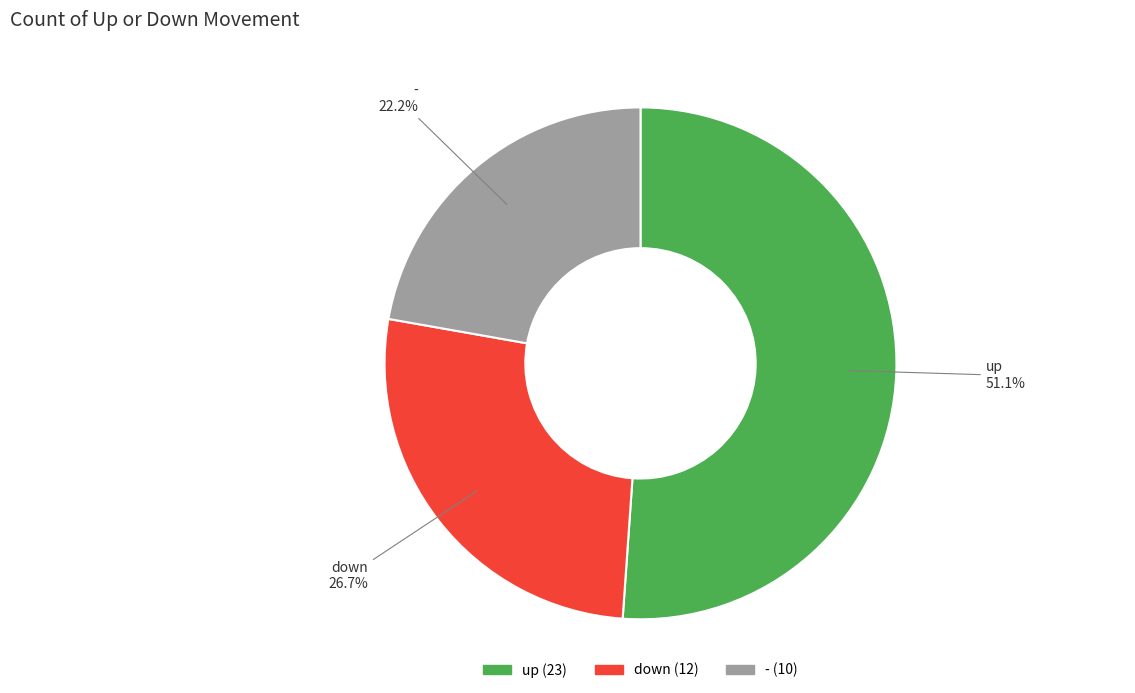

To the nearest percent, what is the difference between the largest and smallest slice percentages?

29%